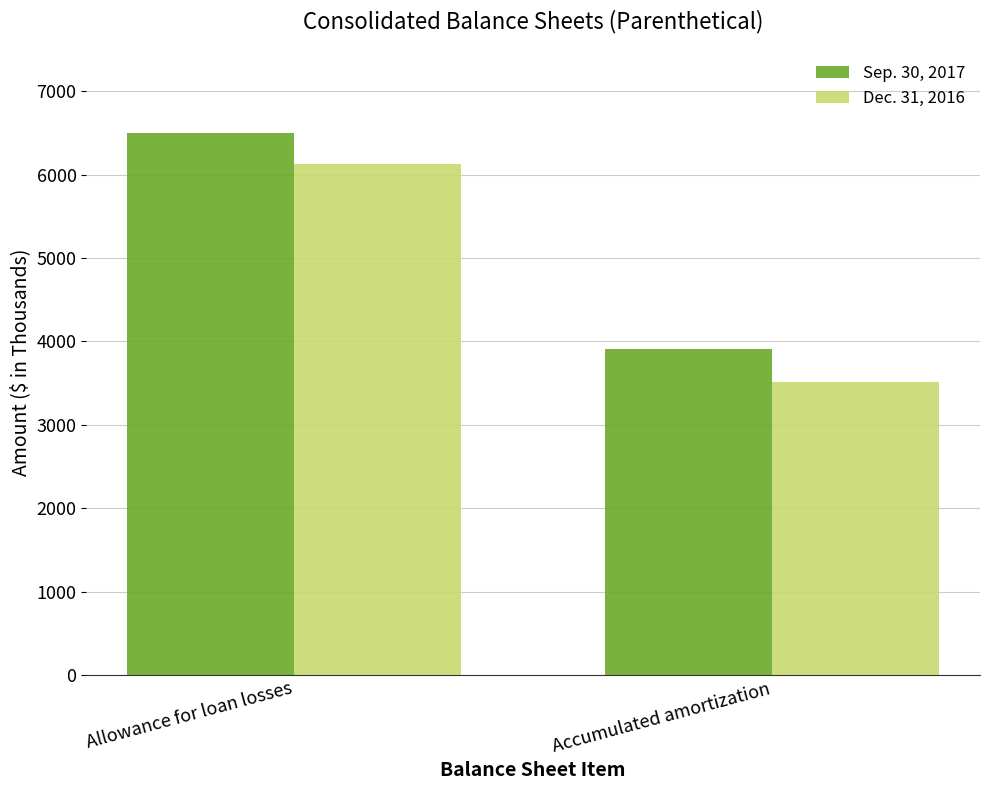

What is the value of the Sep. 30, 2017 bar at the 2nd from the left?

3906